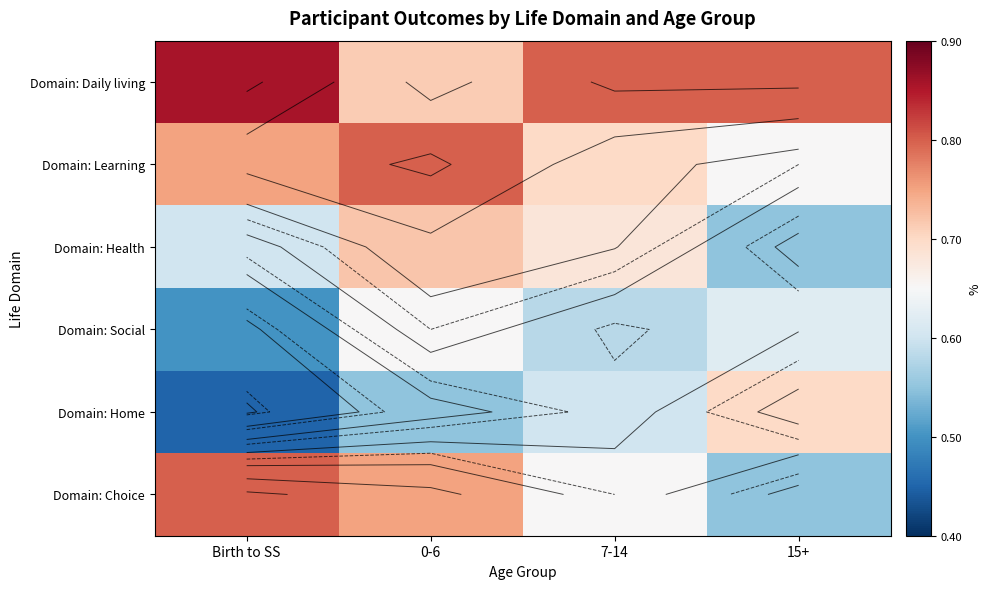

At which label does Domain: Daily living reach its minimum?

0-6